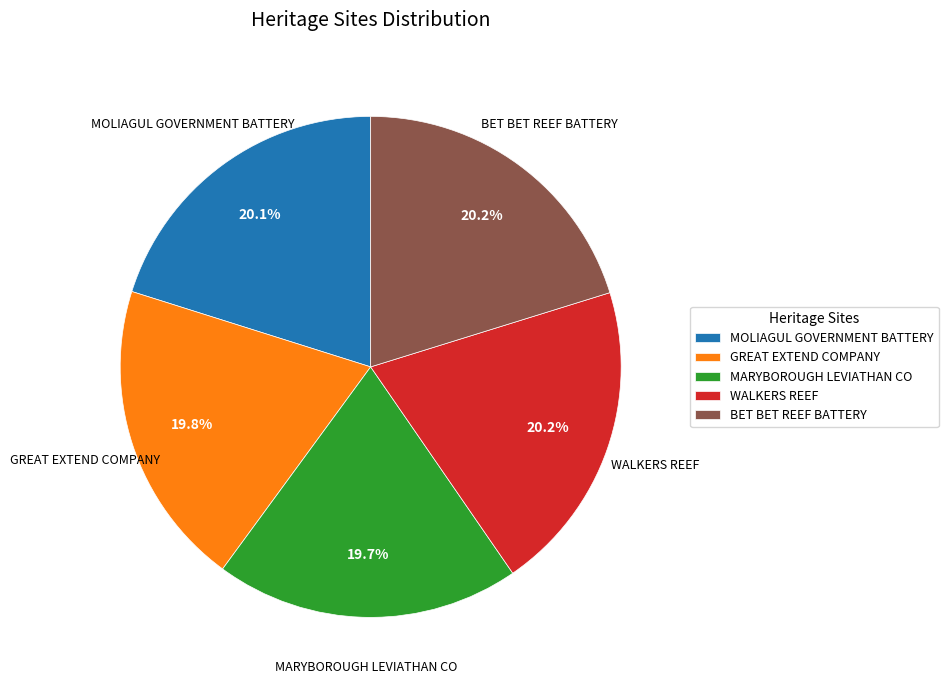

Is there a majority slice in this chart?

No